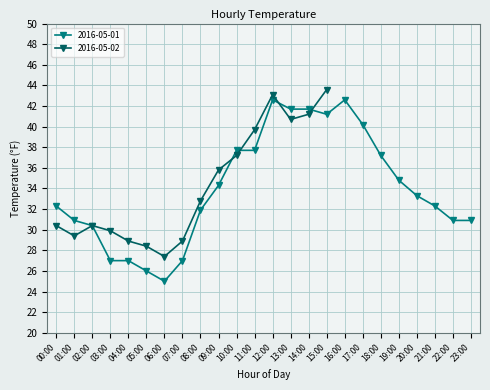

Rank the categories by value from highest to lowest.

12:00, 16:00, 13:00, 14:00, 15:00, 17:00, 10:00, 11:00, 18:00, 19:00, 09:00, 20:00, 00:00, 21:00, 08:00, 01:00, 22:00, 23:00, 02:00, 03:00, 04:00, 07:00, 05:00, 06:00